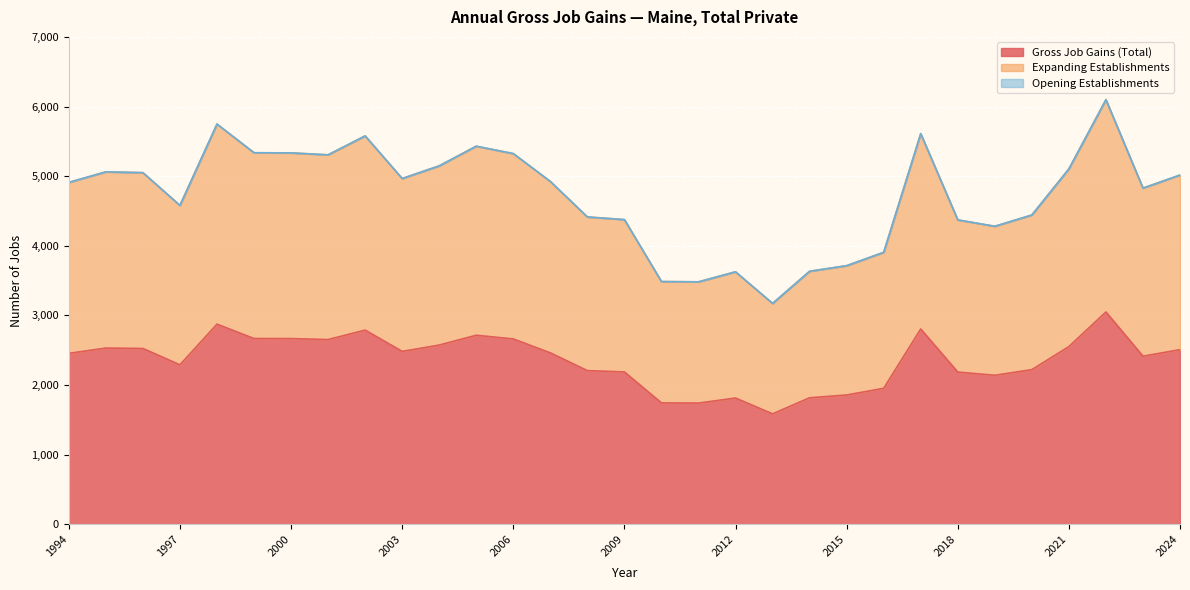

Reading left to right, transcribe all the data shown in this chart.

Gross Job Gains (Total): 2455	2531	2525	2290	2874	2668	2667	2653	2789	2483	2574	2715	2662	2462	2207	2188	1743	1741	1813	1586	1817	1857	1953	2805	2186	2140	2221	2552	3049	2414	2508
Expanding Establishments: 4910	5062	5050	4580	5748	5336	5334	5306	5578	4966	5148	5430	5324	4924	4414	4376	3486	3482	3626	3172	3634	3714	3906	5610	4372	4280	4442	5104	6098	4828	5016